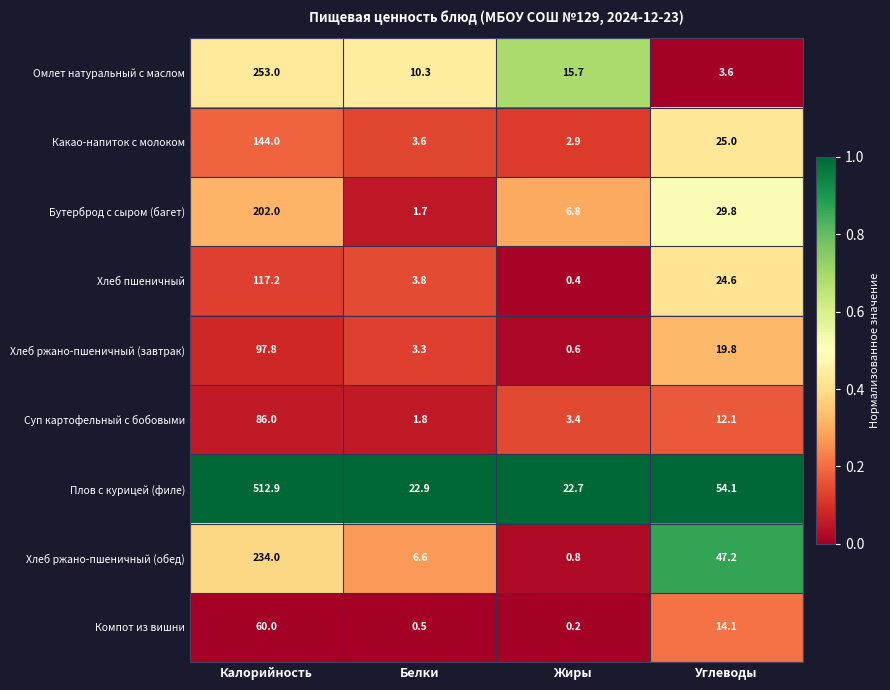

Read the Суп картофельный с бобовыми value at Углеводы.

12.1